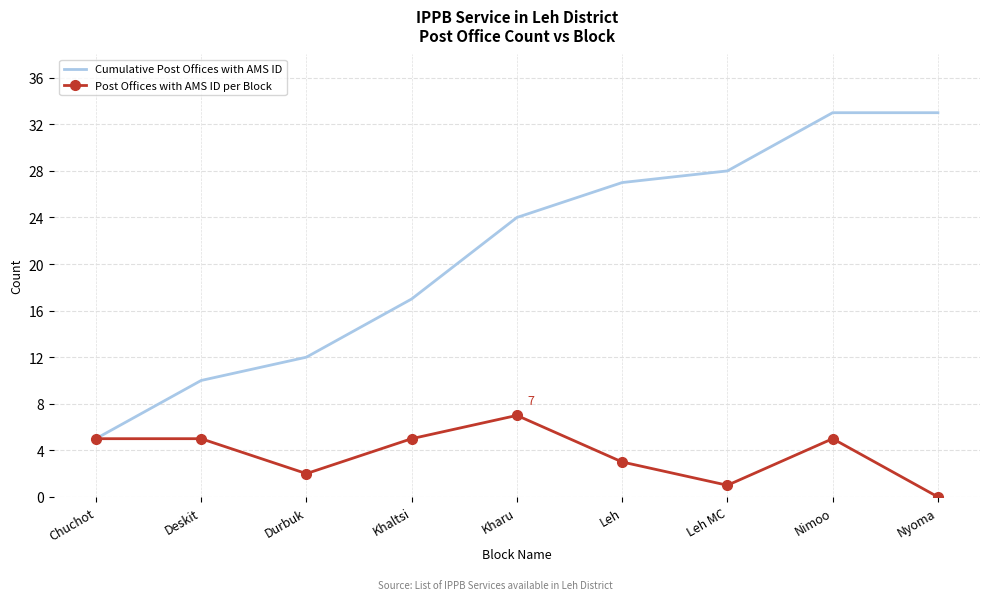

Is the value of Cumulative Post Offices with AMS ID at Leh MC greater than the value of Post Offices with AMS ID per Block at Kharu?

Yes